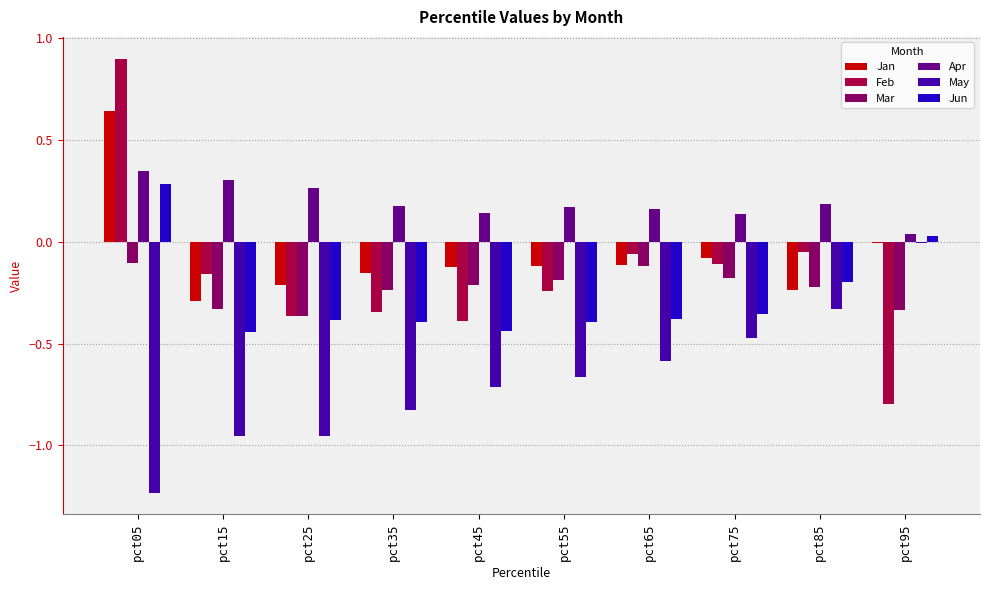

What is the spread (max minus min) of values at pct55?

0.8